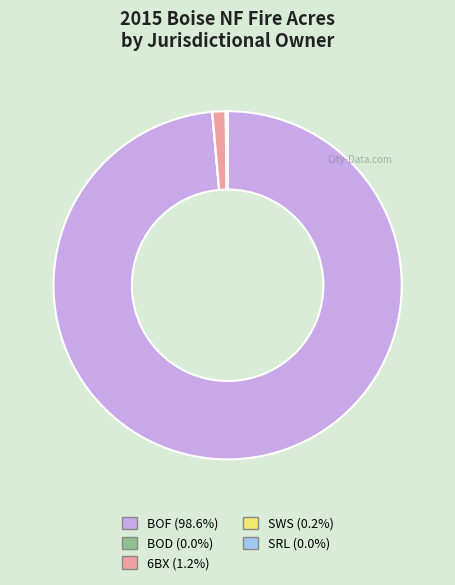

Approximately how many times larger is the value at BOF (98.6%) compared to 6BX (1.2%)?

80.8